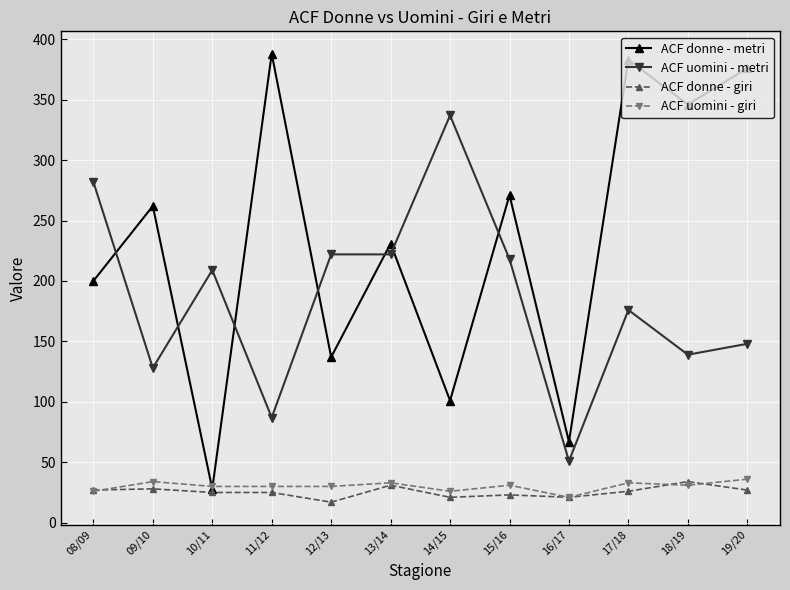

Which category has the lowest value in the ACF uomini - giri series?

16/17